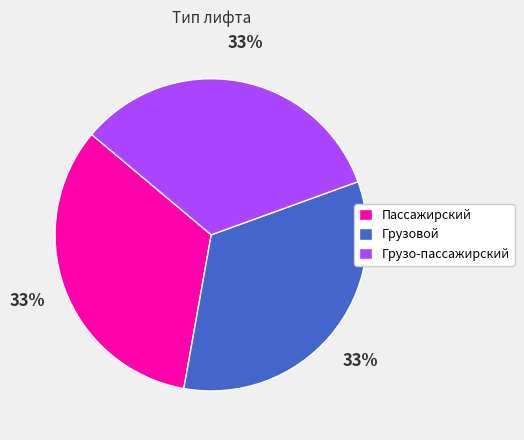

To the nearest percent, what is the average slice percentage?

33%